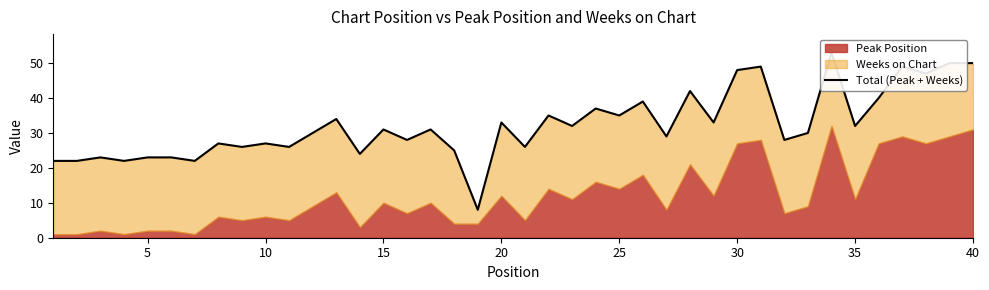

What is the maximum value shown in the chart?

53